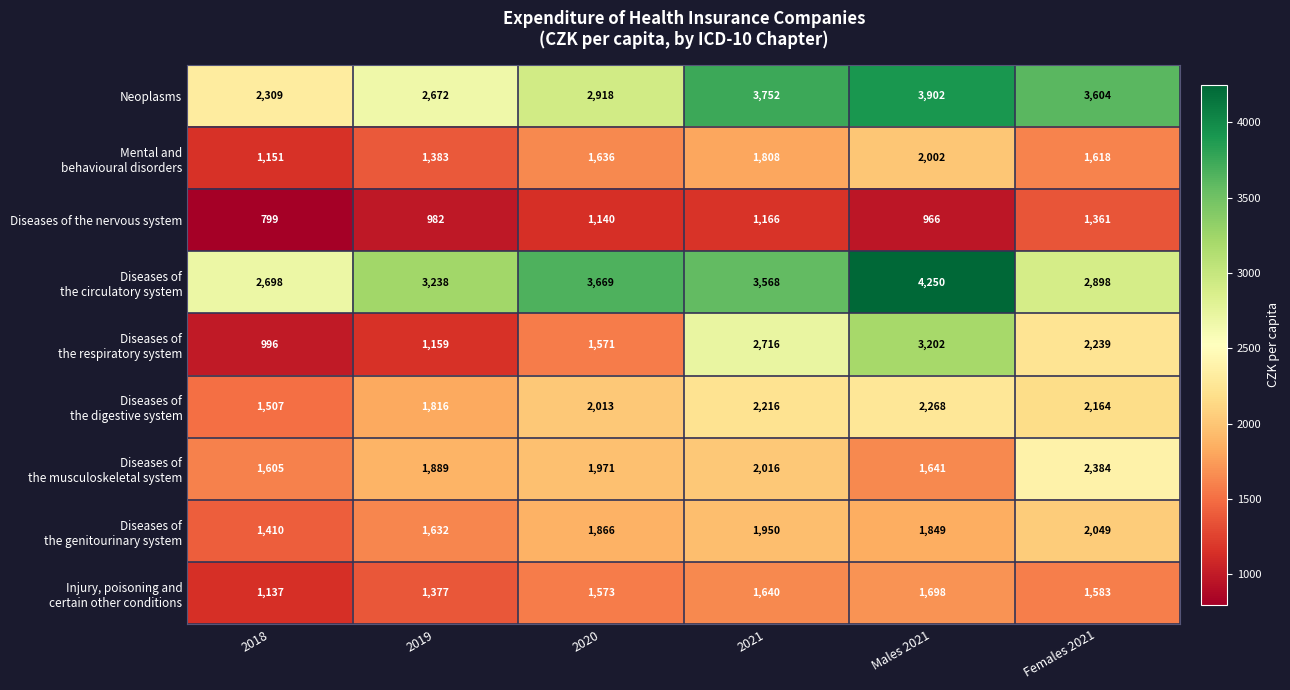

What is the sum of the Neoplasms values at 2018 and 2021?

6061